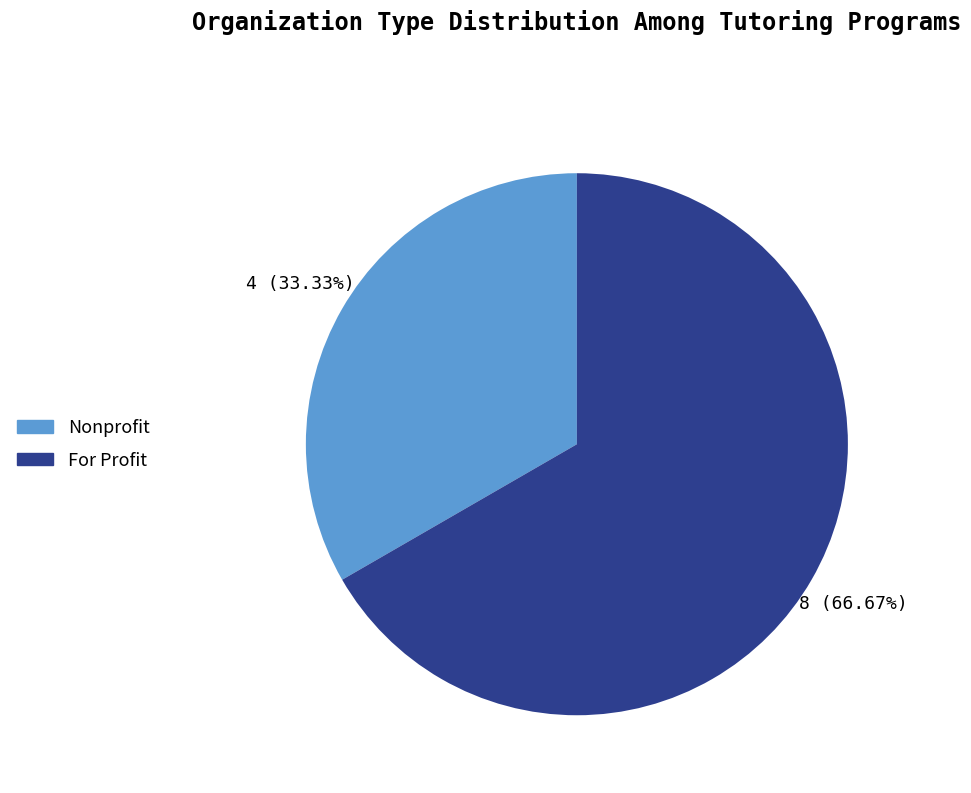

Is there a majority slice in this chart?

Yes